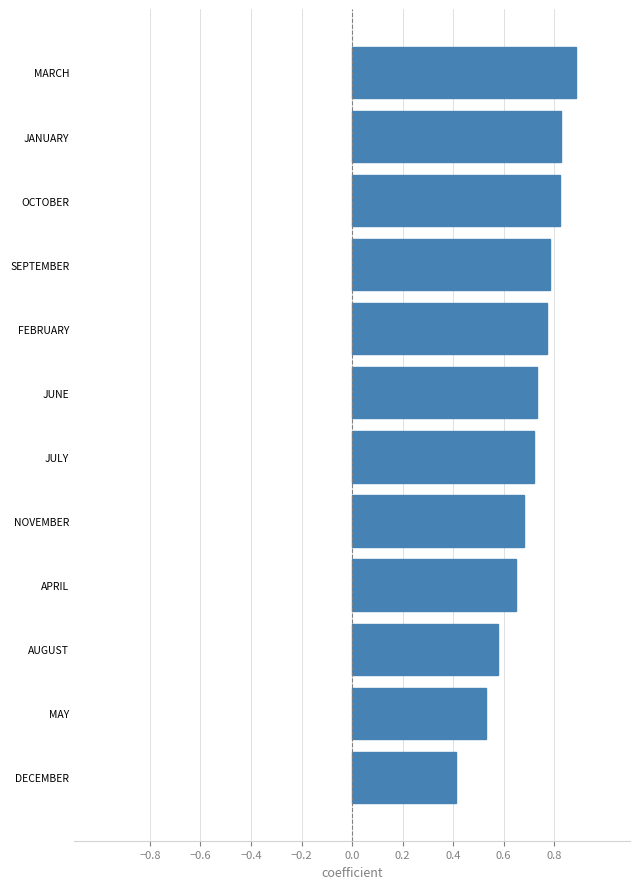

Between APRIL and AUGUST, which is larger?

APRIL